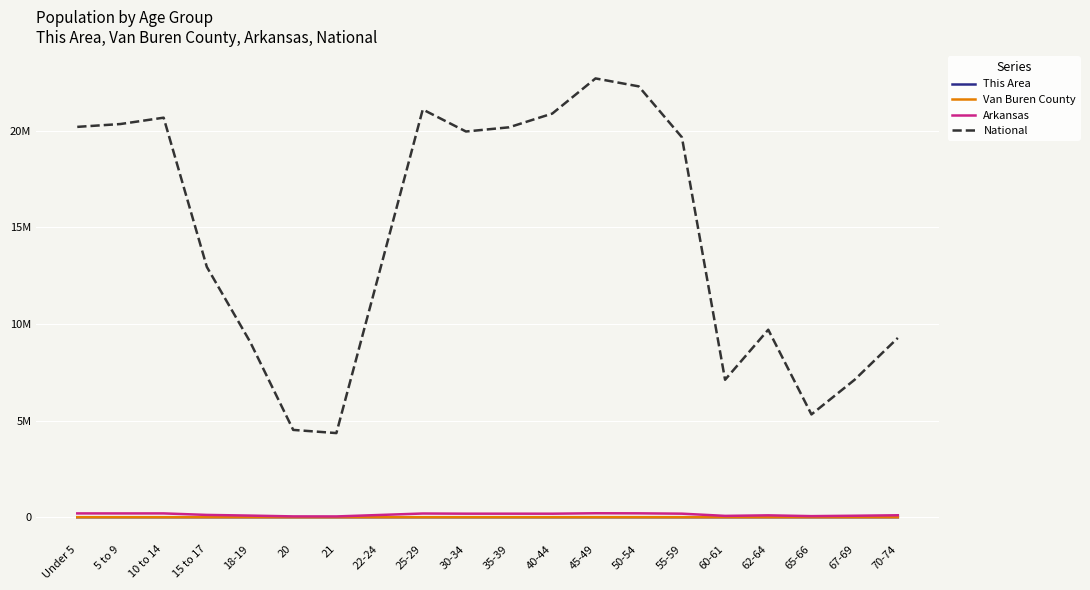

True or false: Arkansas has more than 0 points higher than both neighbors.

True